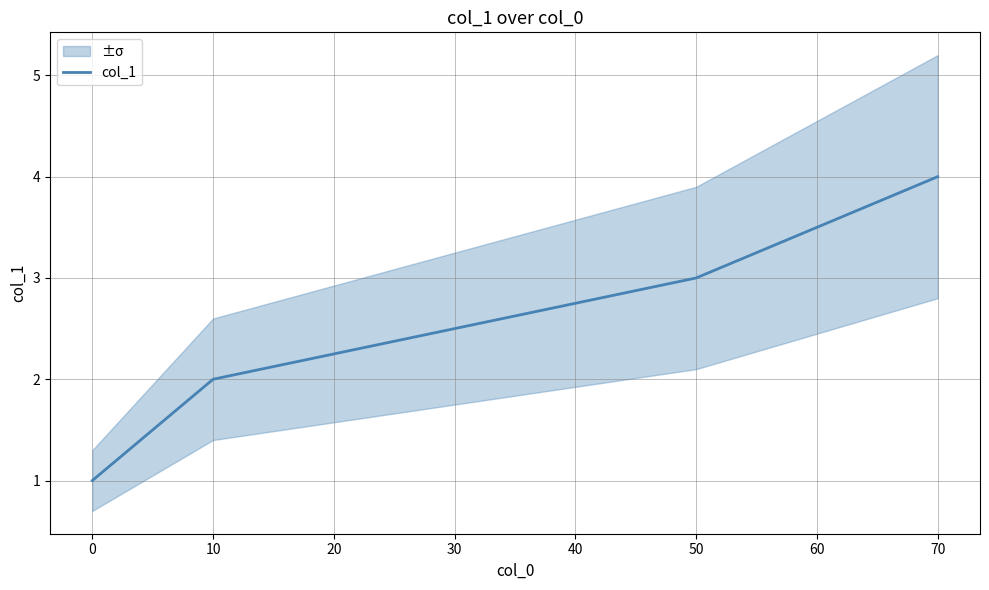

How many categories are shown in the chart?

4